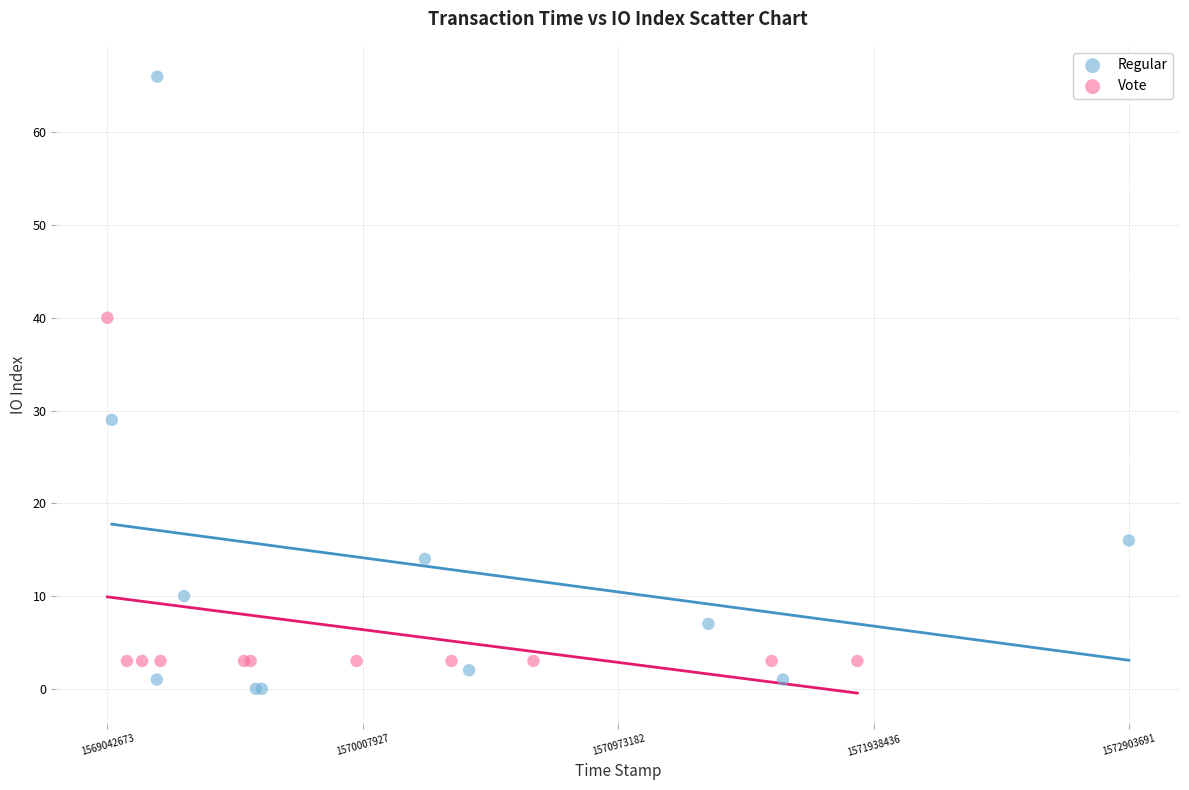

Which series has the widest spread of Y values?

Regular